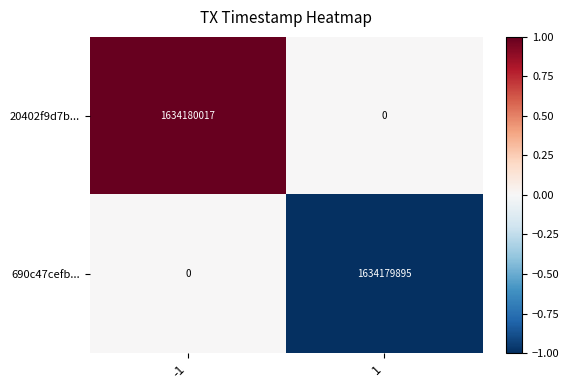

What is the difference between the highest and lowest values at 1?

1634179895